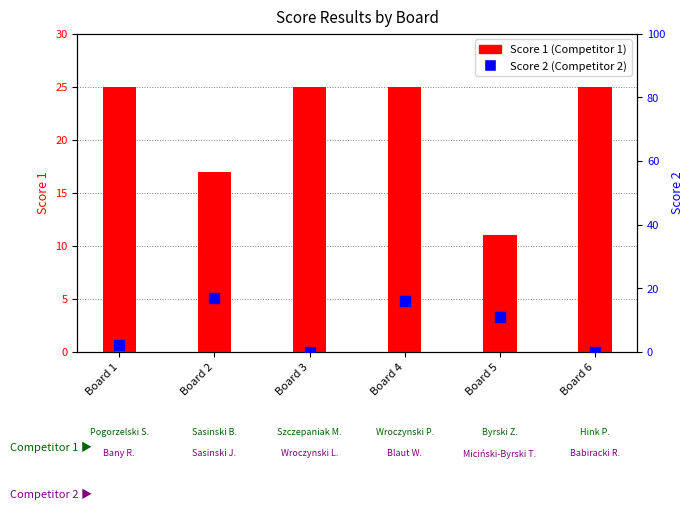

Which series has the largest total across all categories?

Score 1 (Competitor 1)